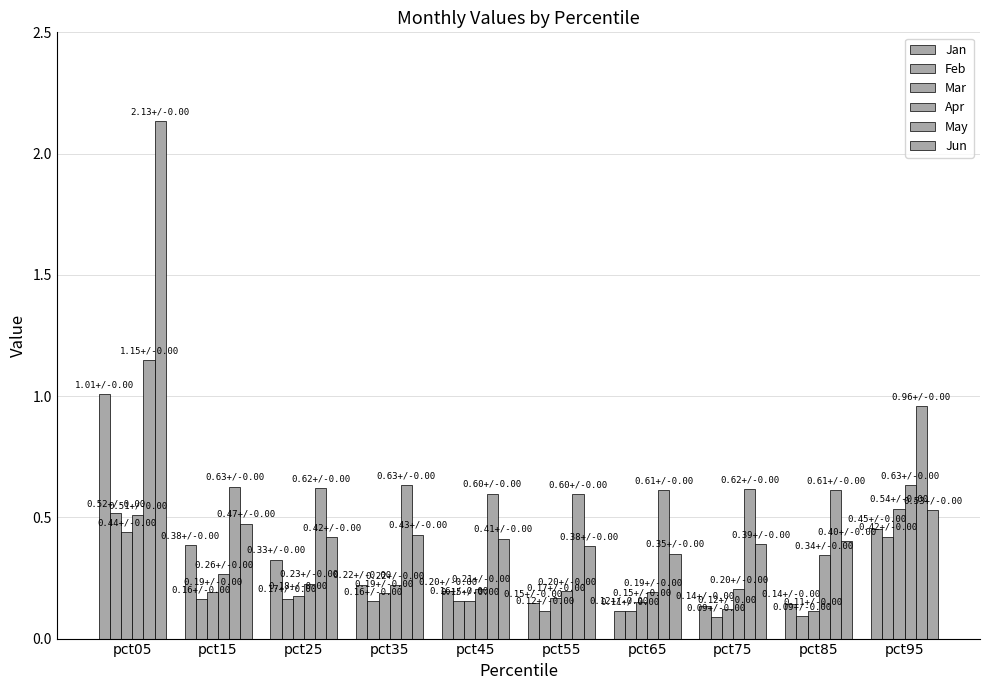

What is the difference between the maximum and minimum values in the Jun series?

1.8